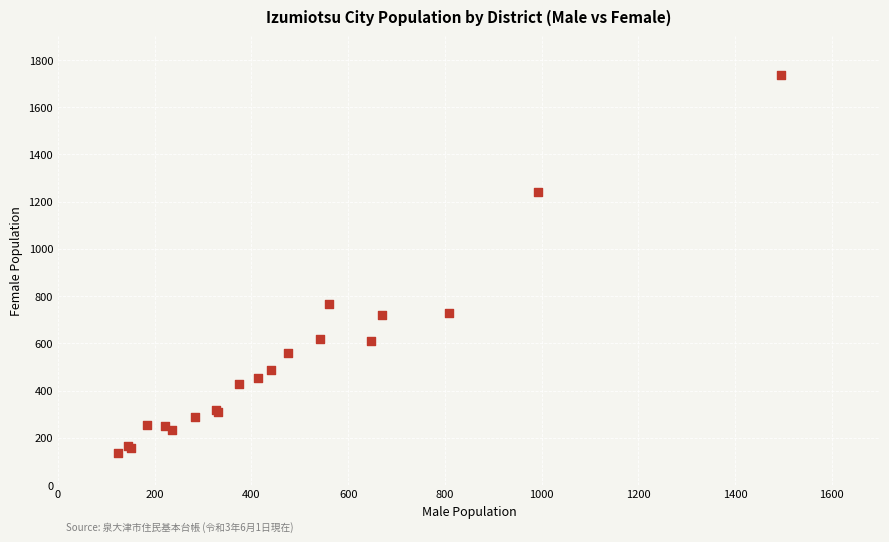

What Y value in the scatter plot is closest to 934?

766